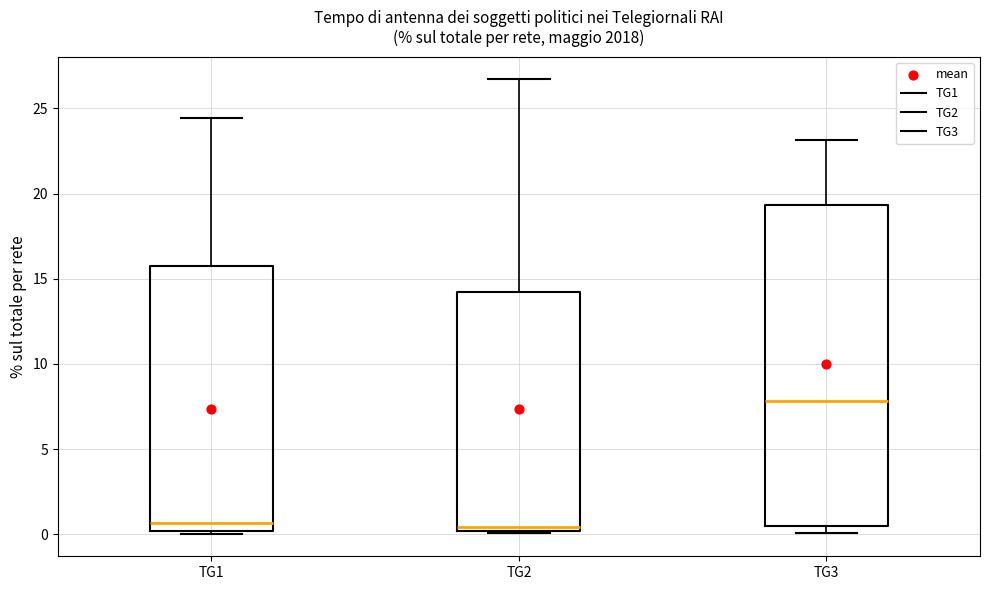

Reading left to right, read every box against the y-axis: the position of its median line, the range the box covers, and the ends of its whiskers. The values are not printed on the chart, so give them approximately, as read against the axis.

TG1: median 0.5, box 0.0 to 15.5, whiskers 0.0 (just below the box's lower edge) to 24.5
TG2: median 0.5, box 0.0 to 14.0, whiskers 0.0 to 26.5
TG3: median 8.0, box 0.5 to 19.5, whiskers 0.0 to 23.0